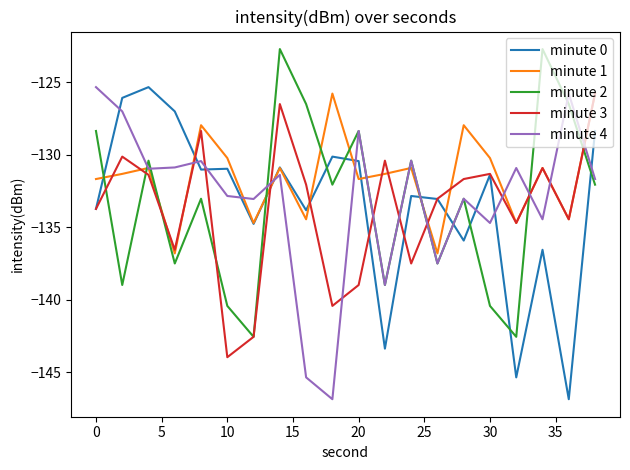

What is the maximum value for minute 2?

-122.7